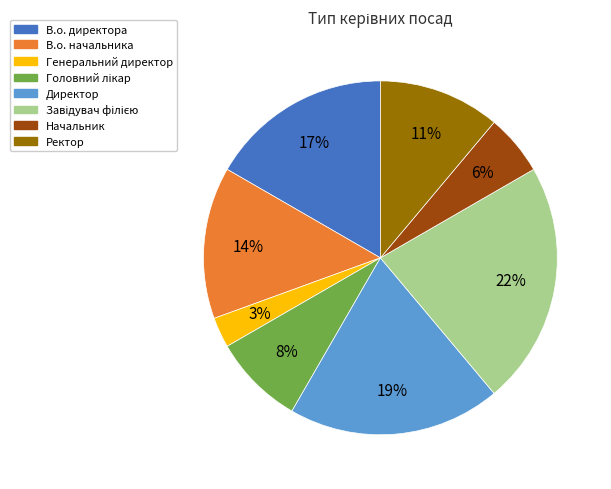

Which category has the smallest portion of the pie?

Генеральний директор